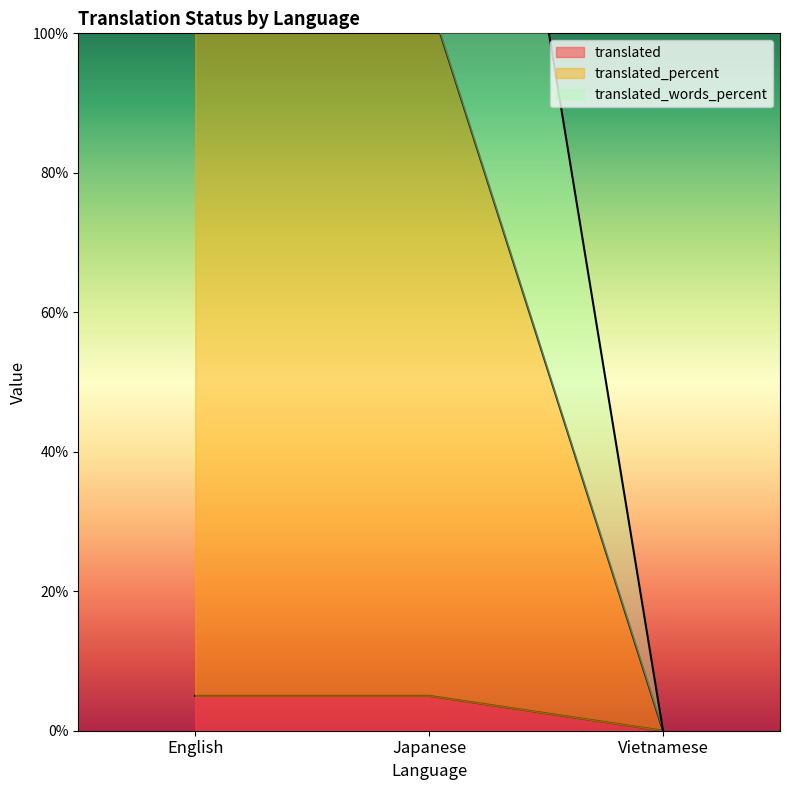

What position from the left is English?

1